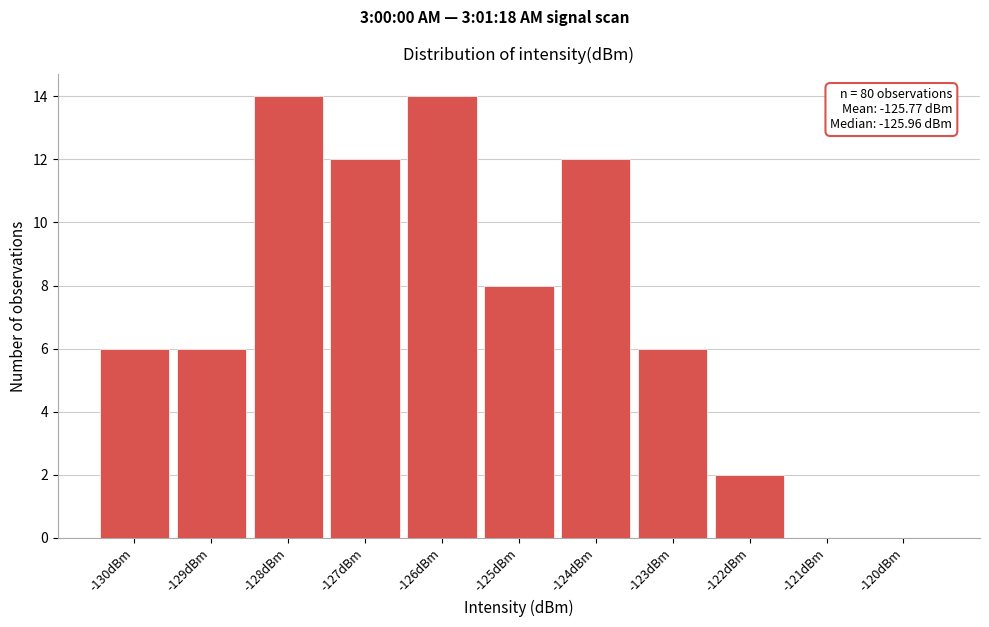

Reading left to right, transcribe all the data shown in this chart.

-130dBm=6	-129dBm=6	-128dBm=14	-127dBm=12	-126dBm=14	-125dBm=8	-124dBm=12	-123dBm=6	-122dBm=2	-121dBm=0	-120dBm=0